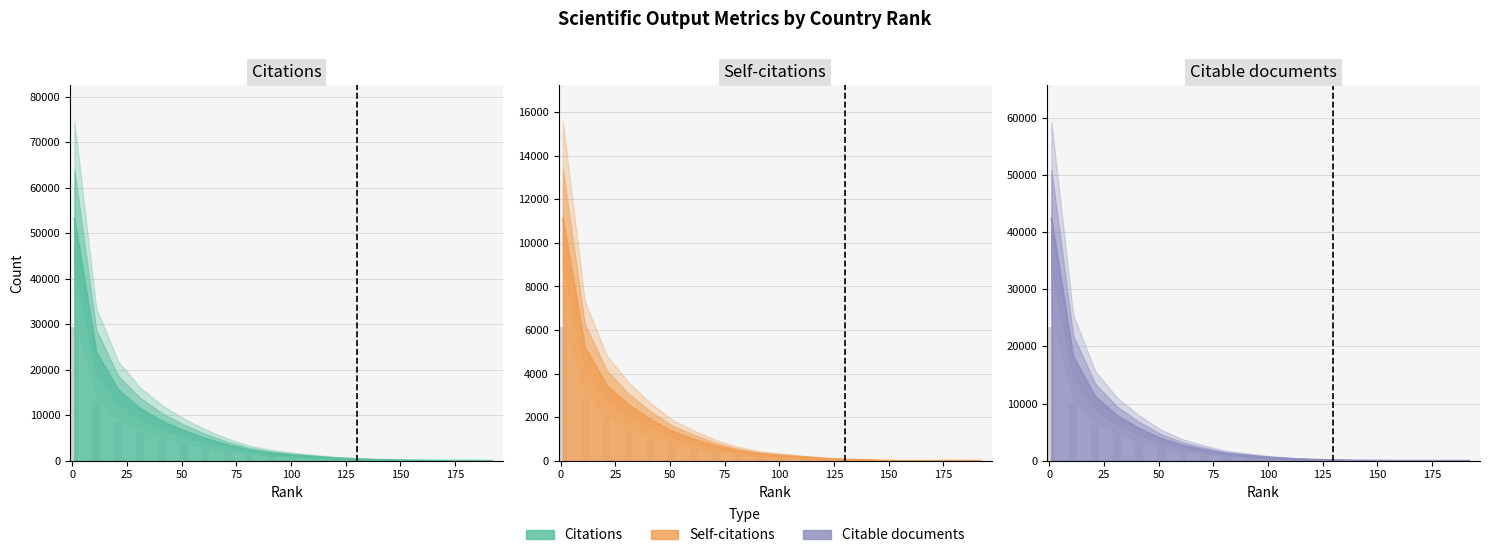

At which category is the sum across all series the highest?

1